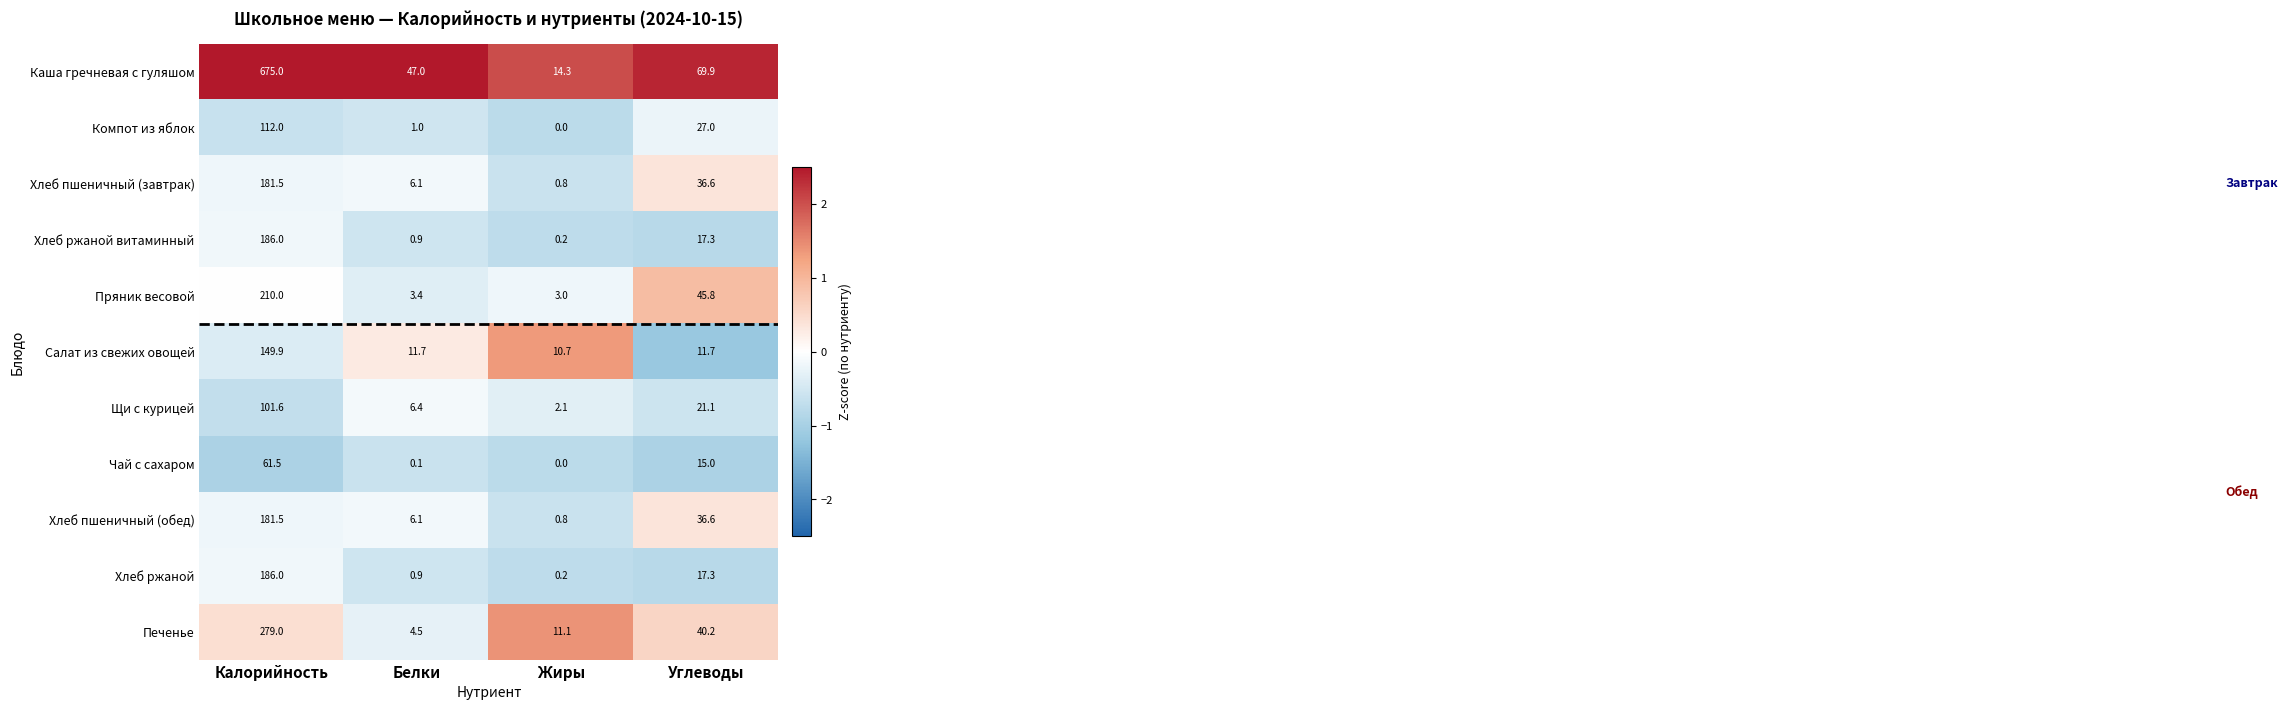

What is the spread (max minus min) of values at Жиры?

14.3